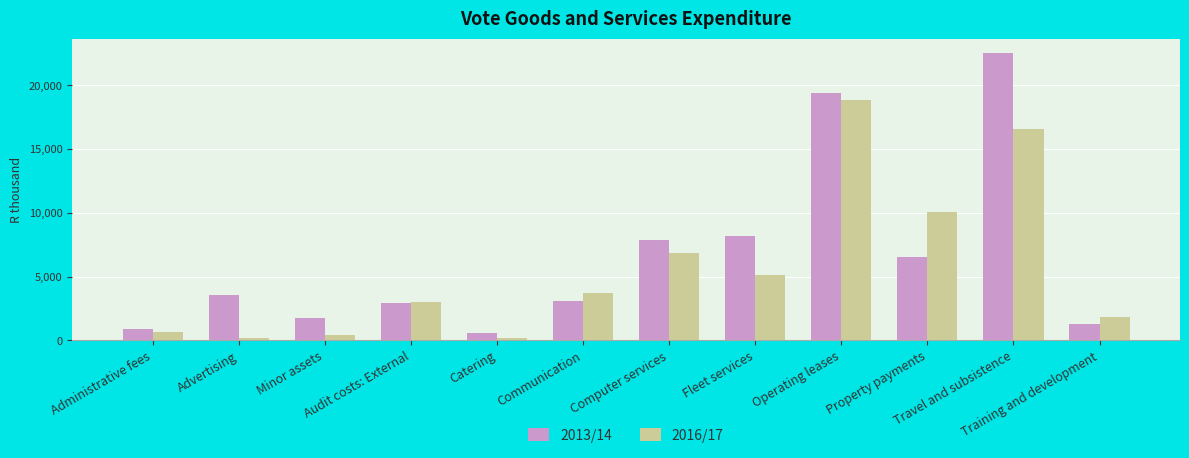

How many bars are there in total?

24